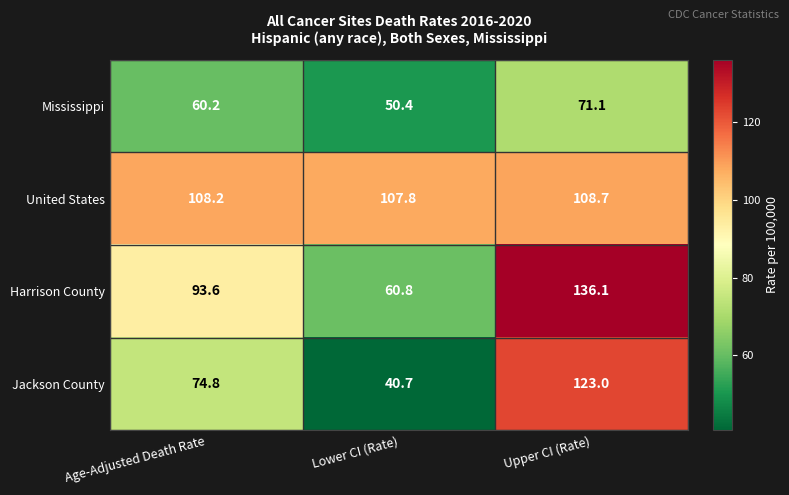

Between Age-Adjusted Death Rate and Lower CI (Rate), which series saw the biggest shift?

Jackson County